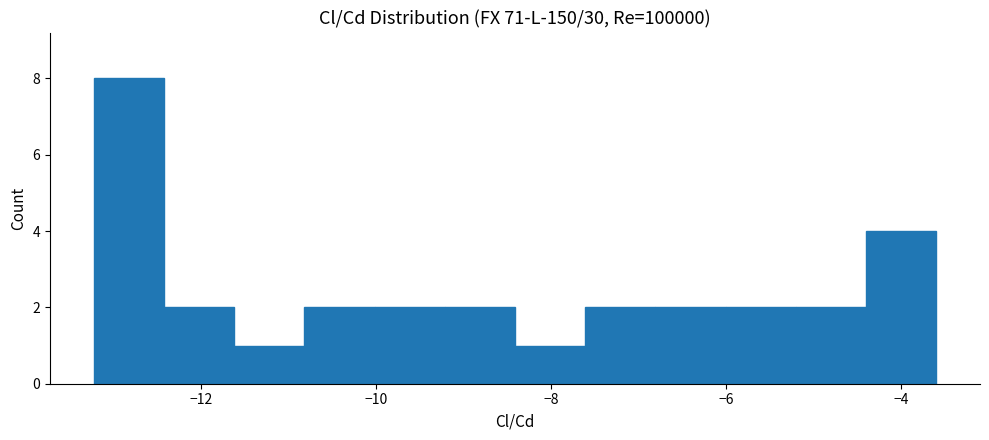

Reading left to right, transcribe this chart: for each bar, give the range it covers on the x-axis and its height. Neither the bar edges nor the heights are printed on the chart, so give them approximately, as read against the axes.

-13.2 to -12.4: 8
-12.4 to -11.6: 2
-11.6 to -10.8: 1
-10.8 to -10.0: 2
-10.0 to -9.2: 2
-9.2 to -8.4: 2
-8.4 to -7.6: 1
-7.6 to -6.8: 2
-6.8 to -6.0: 2
-6.0 to -5.2: 2
-5.2 to -4.4: 2
-4.4 to -3.6: 4